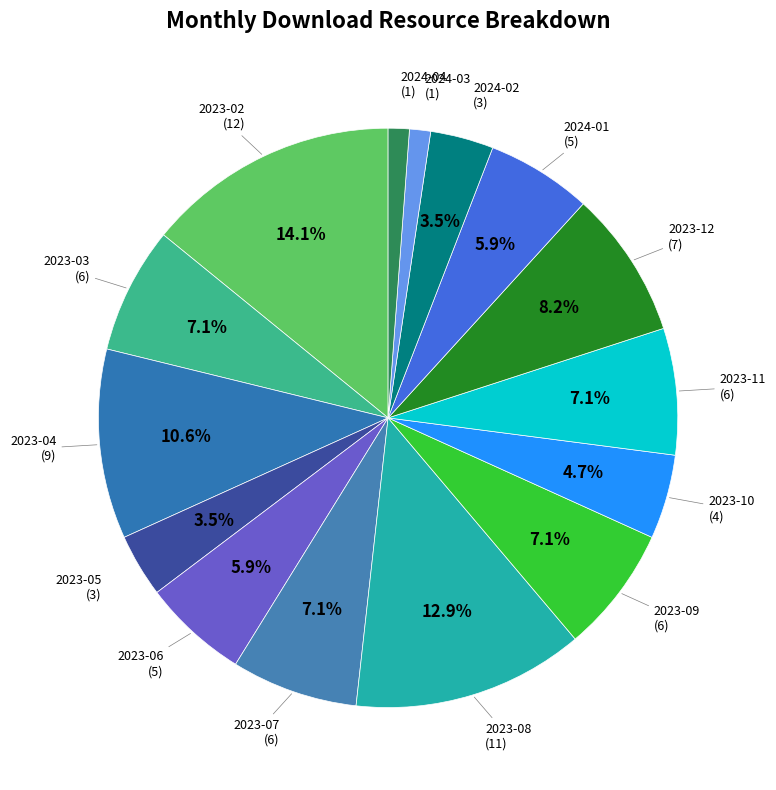

Does 2023-04 represent more than half of the total?

No